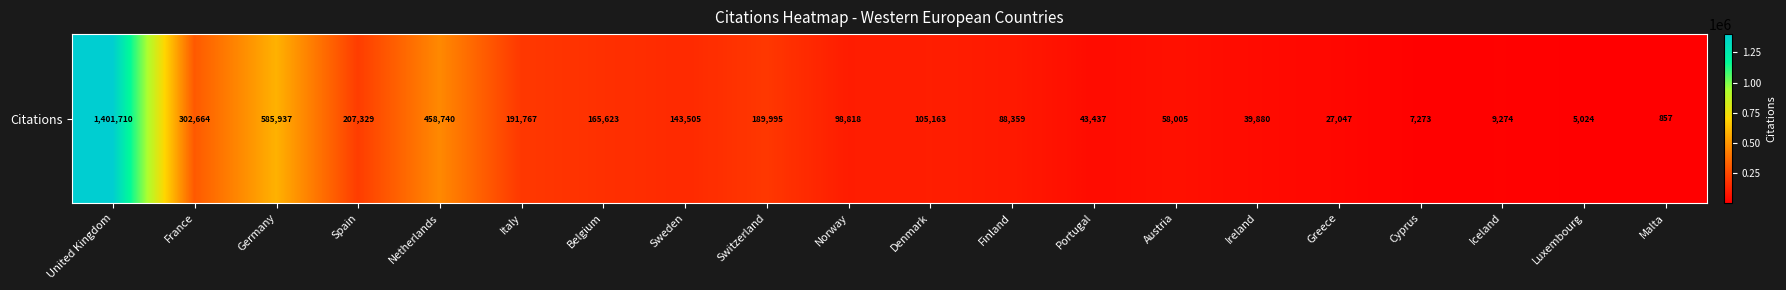

At which category does the chart reach its peak across all series?

United Kingdom